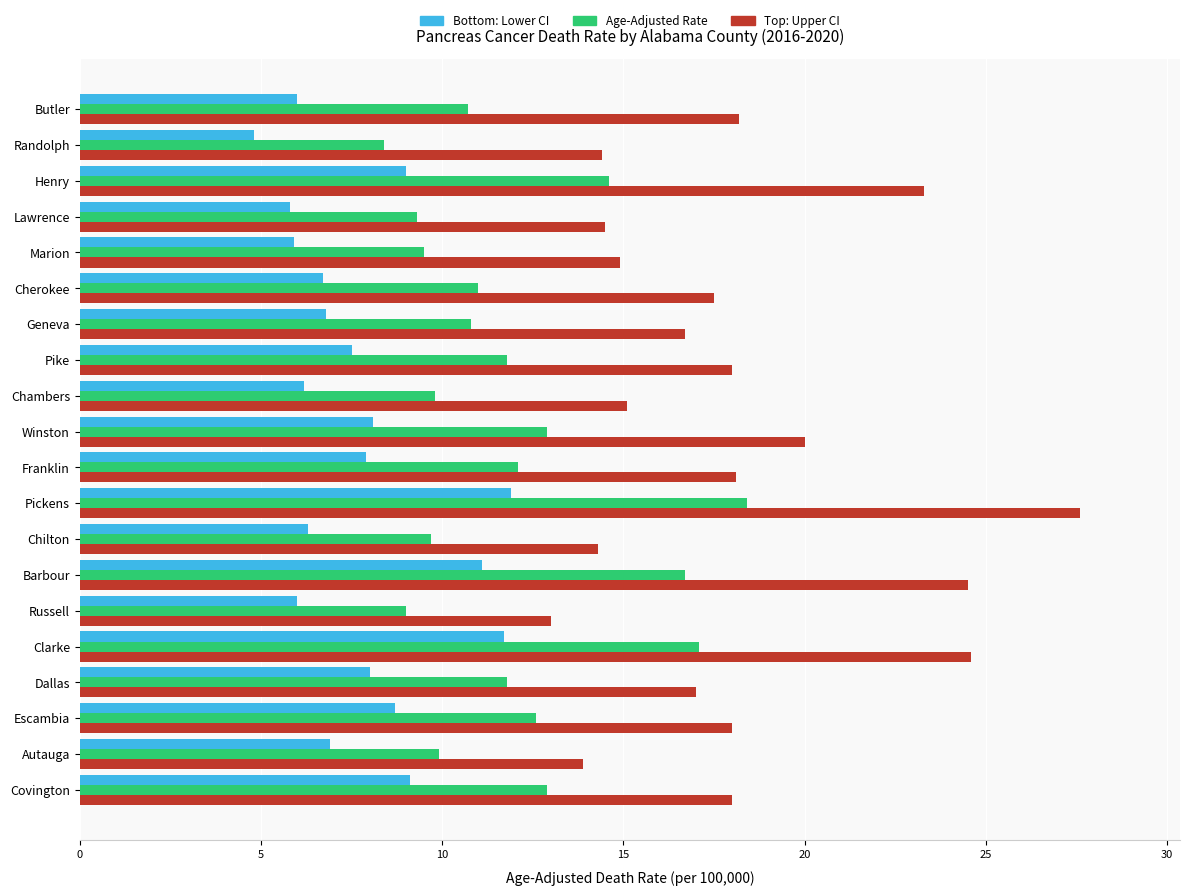

At which category is the sum across all series the highest?

Pickens